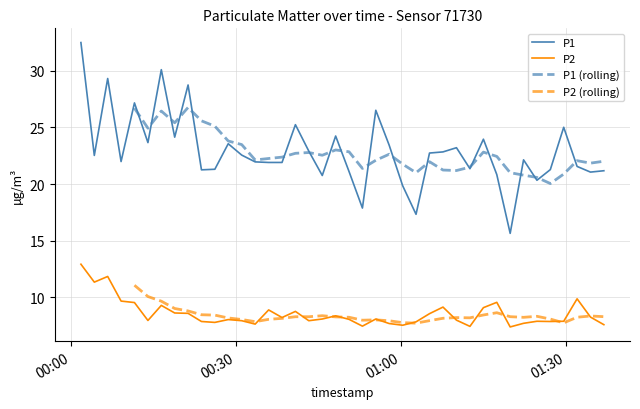

What is the highest value of the P1 series?

32.5